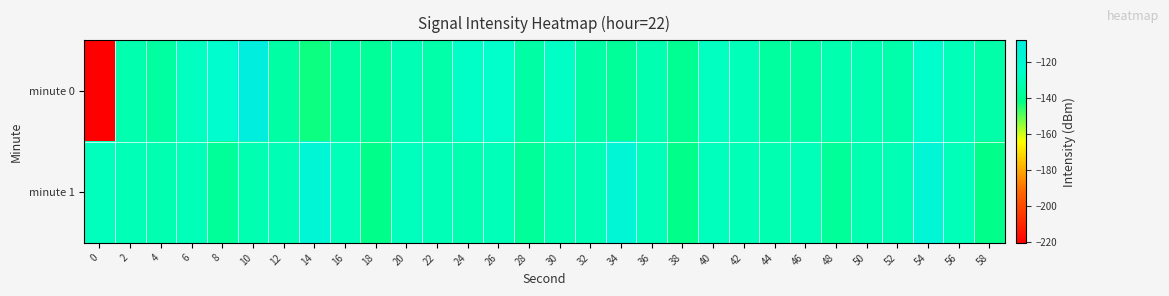

Rank the series at 50 from lowest to highest value.

minute 1, minute 0